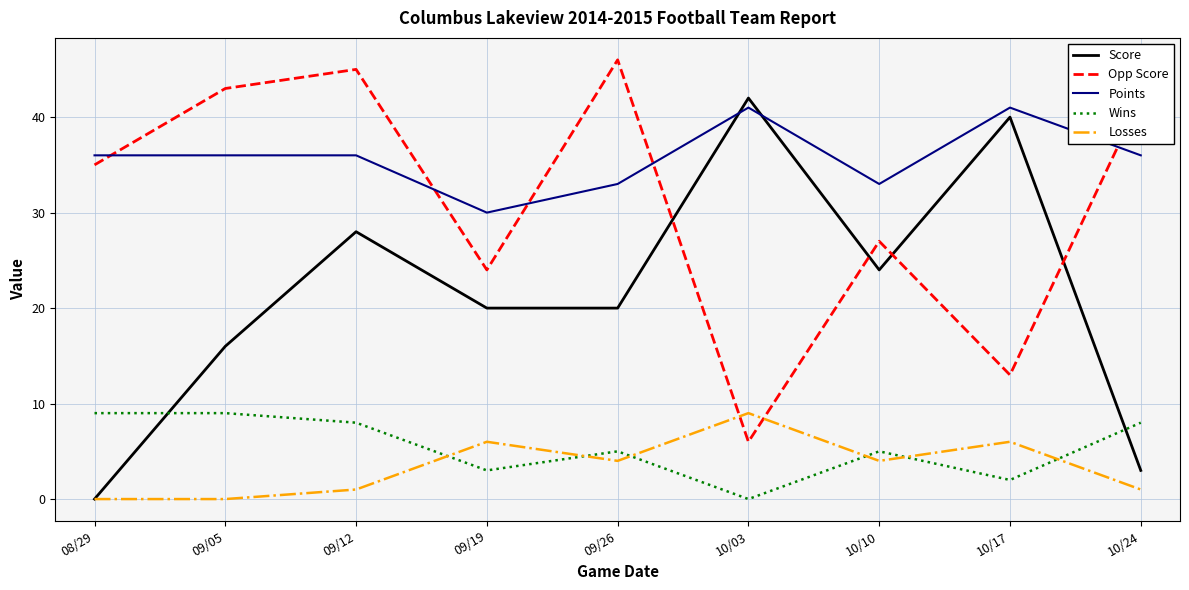

What is the total value across all series at 09/19?

83